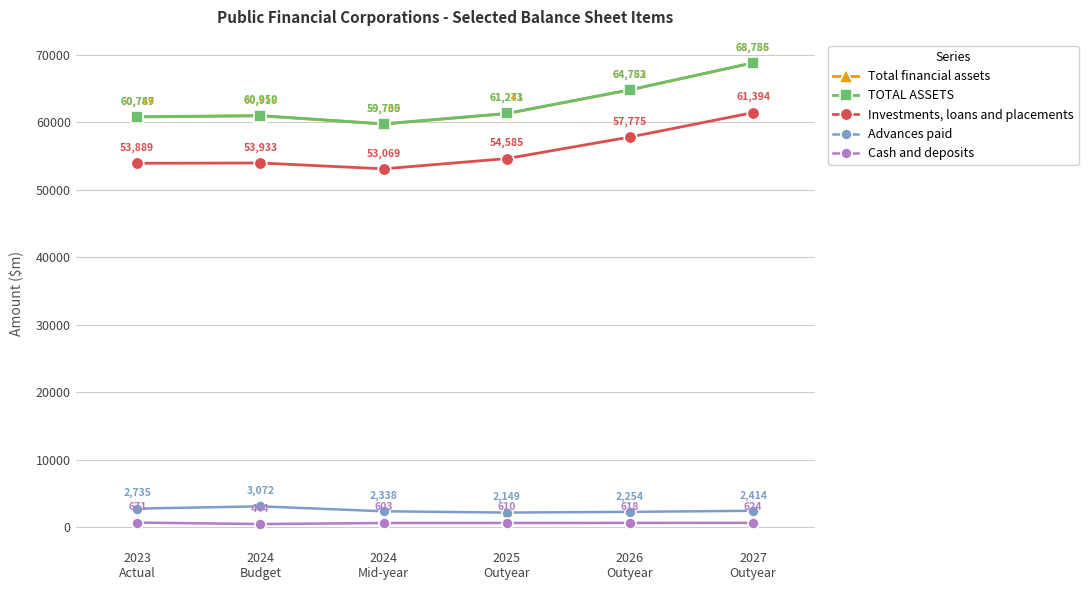

Rank the categories by Total financial assets value from highest to lowest.

2027
Outyear, 2026
Outyear, 2025
Outyear, 2024
Budget, 2023
Actual, 2024
Mid-year